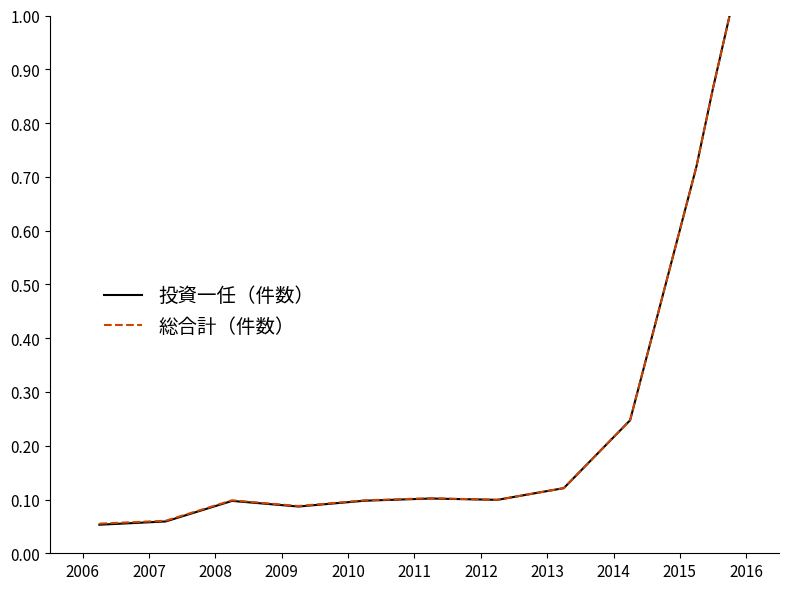

Which series has the largest range (max minus min)?

投資一任（件数）